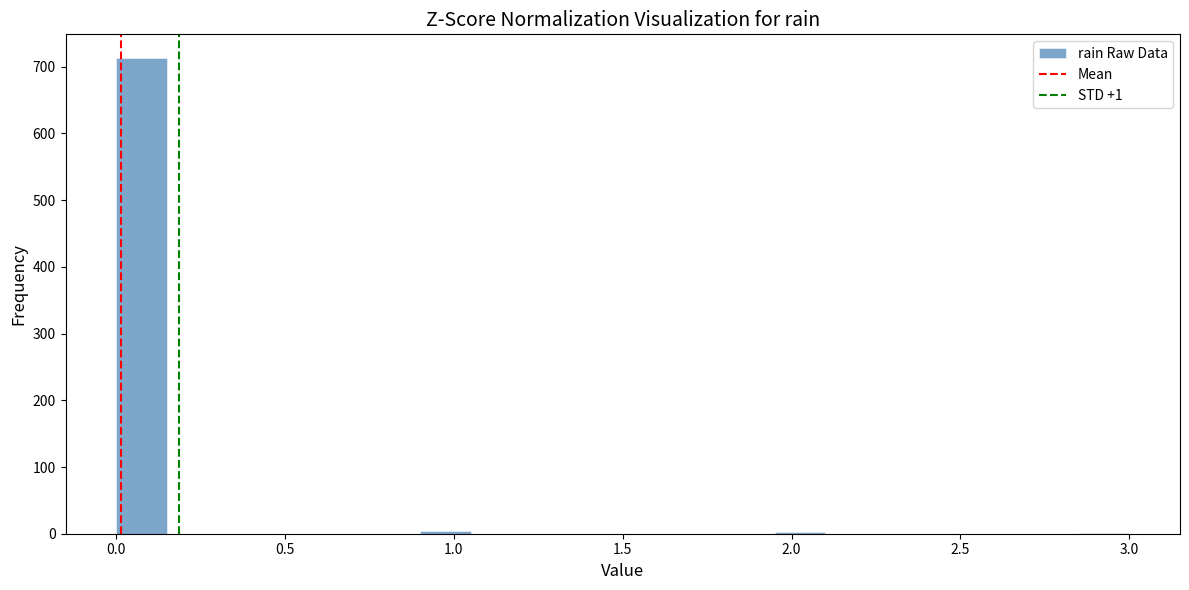

Read against the x-axis, roughly where is the centre of the tallest bar?

0.10